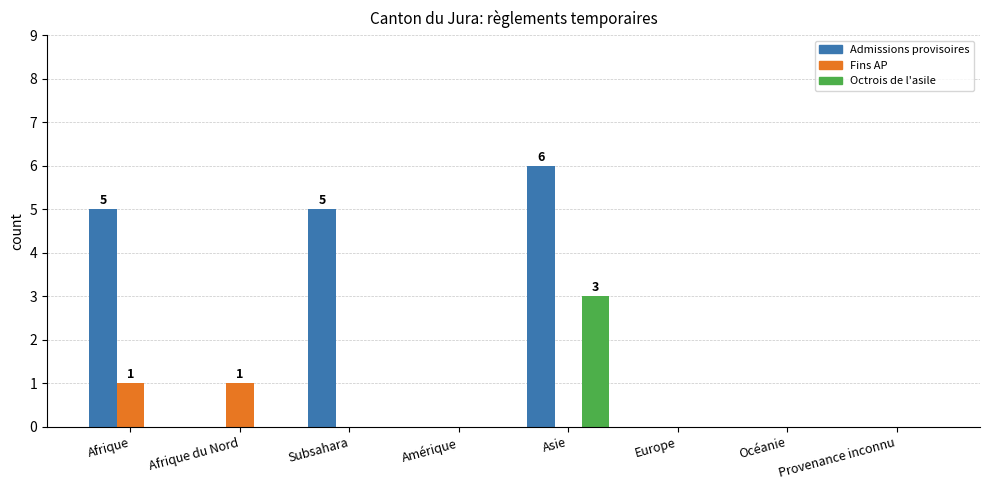

Is it true that Admissions provisoires equals 0 at Afrique du Nord?

True